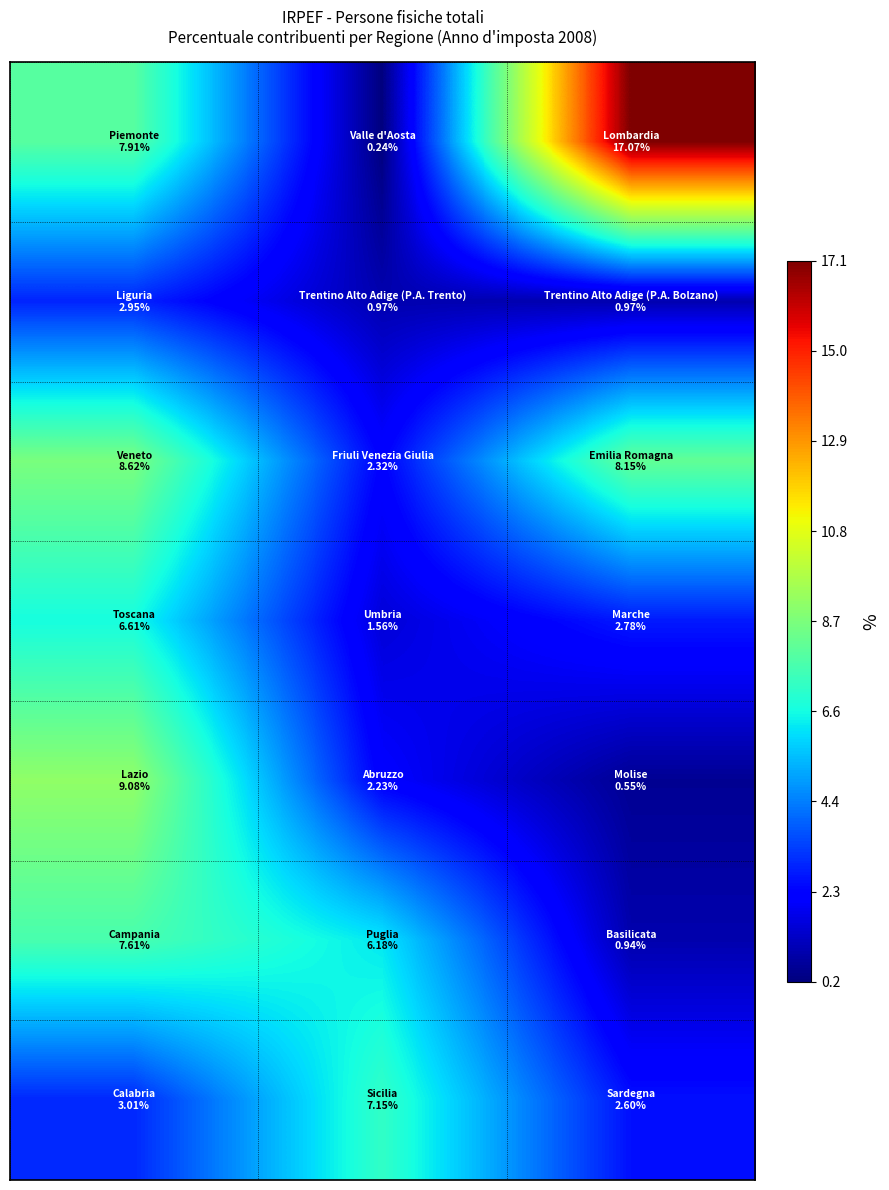

How many distinct data groups are displayed?

7